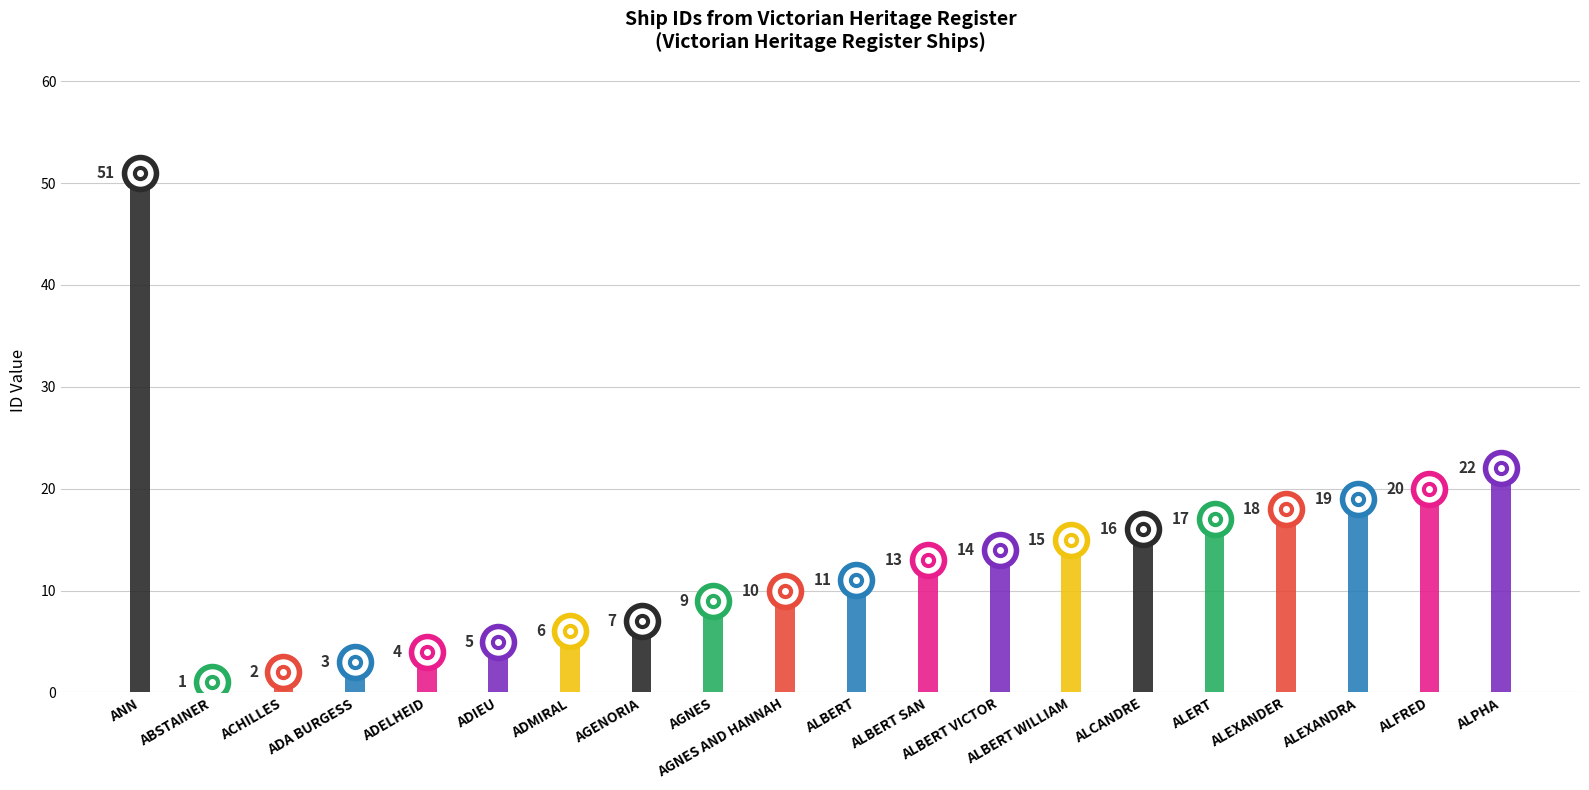

Is it true that the value at ADMIRAL is 6?

True